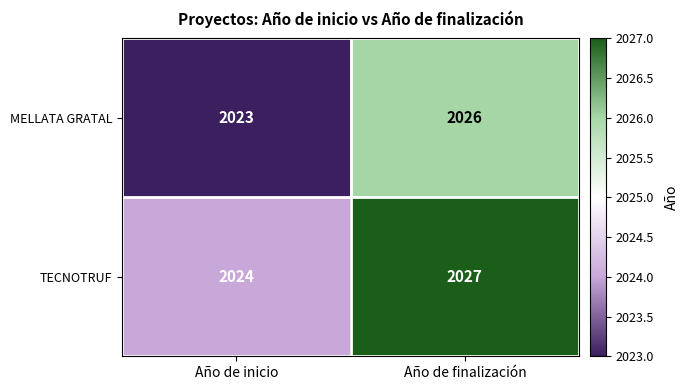

The TECNOTRUF series shows 2027 at Año de finalización. True or false?

True